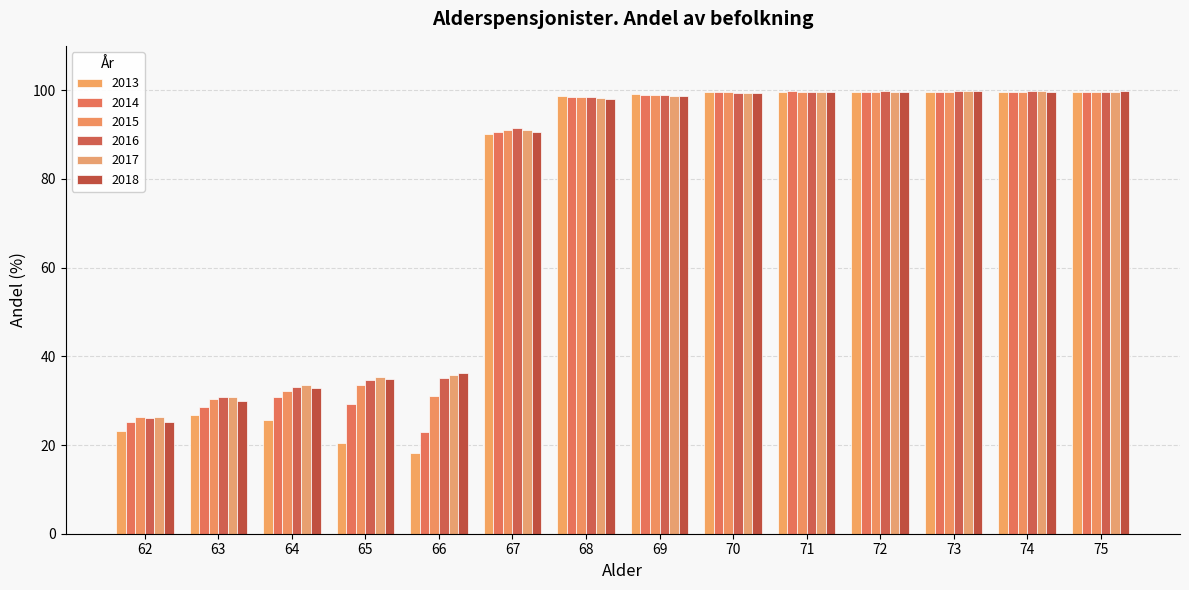

What is the difference between the second highest and second lowest values in the 2013 series?

79.2